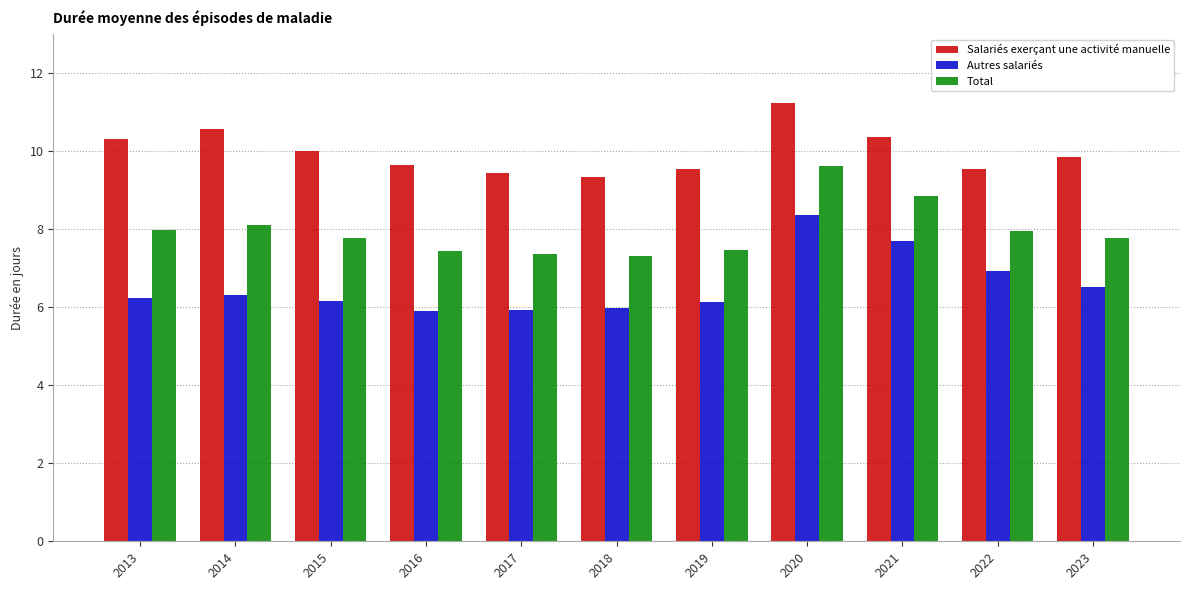

What is the minimum value shown in the chart?

5.9